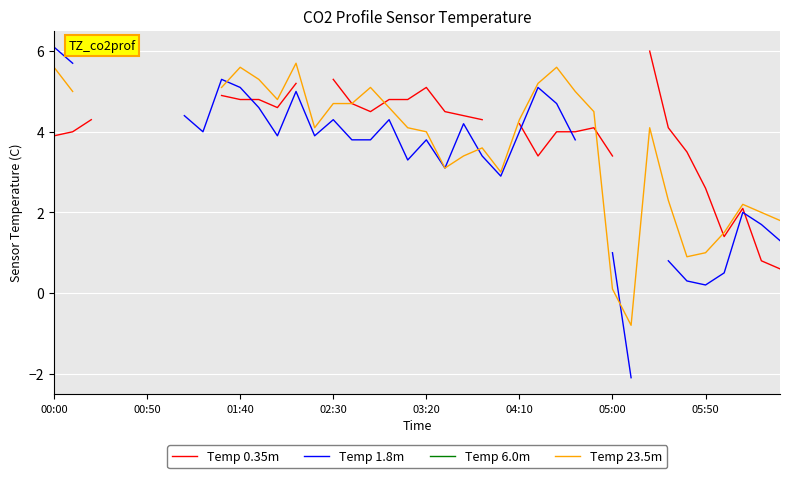

At which category does the chart reach its peak across all series?

00:00